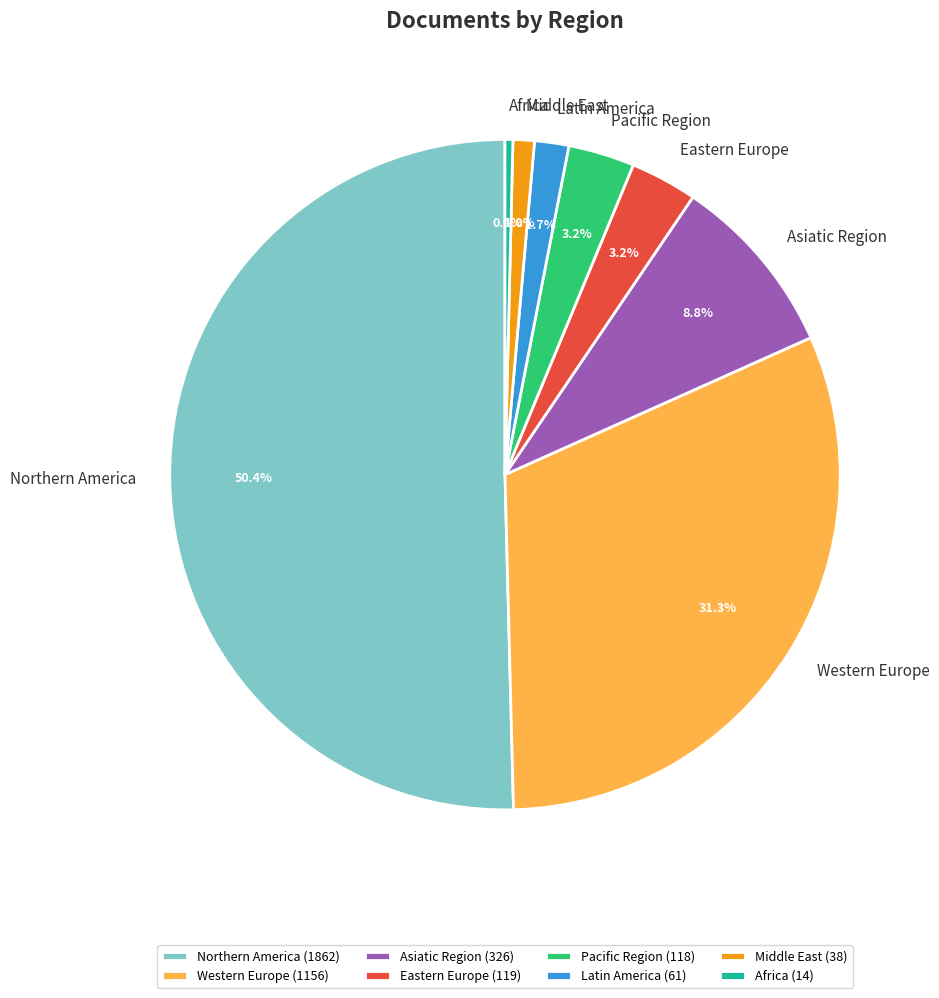

Does Asiatic Region account for over 50% of the chart?

No